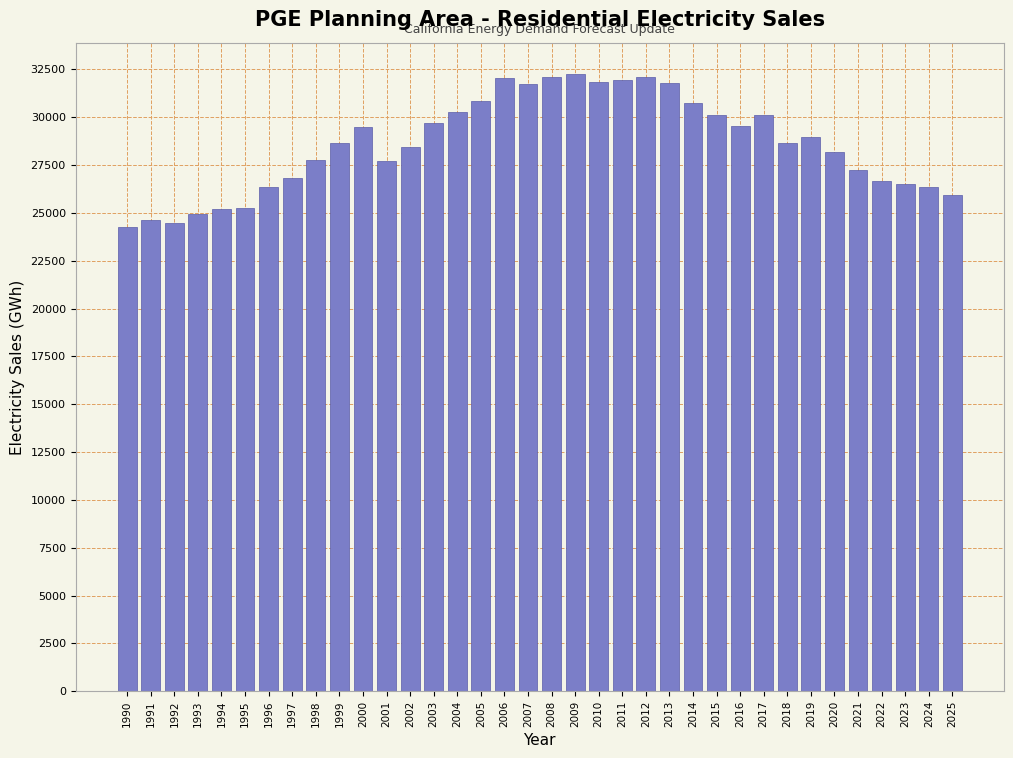

What is the sum of the values at 2002 and 2005?

59299.6